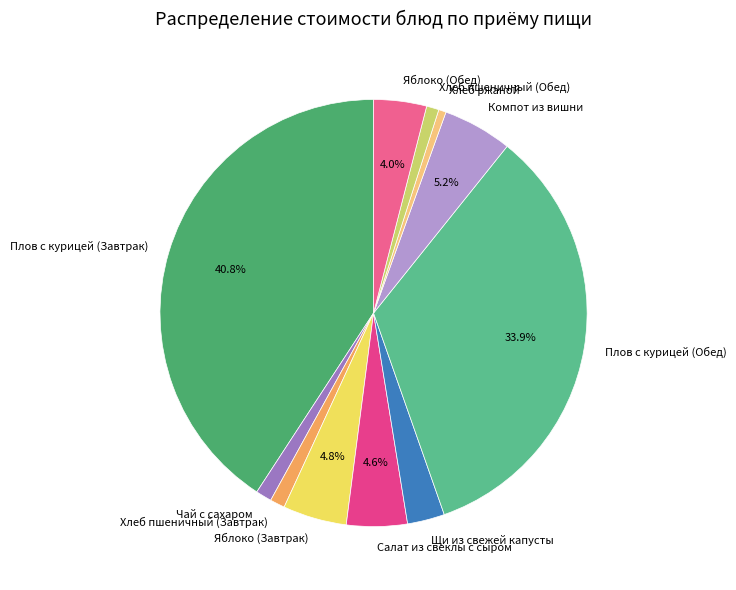

To the nearest percent, what percentage of the pie is Щи из свежей капусты?

3%